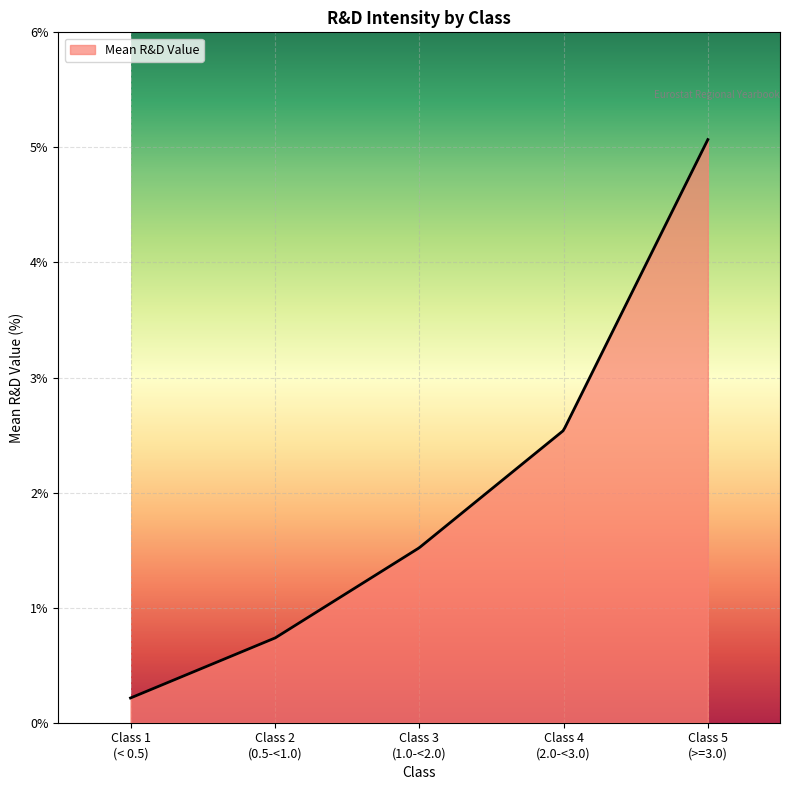

What is the maximum value shown in the chart?

5.1